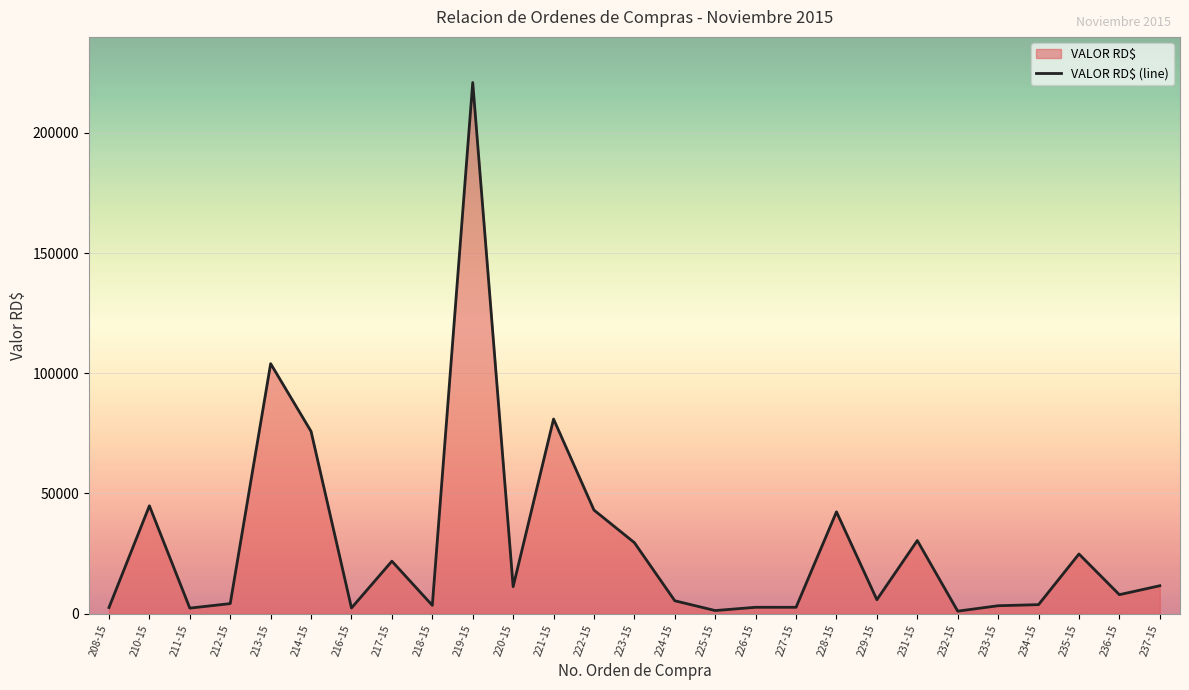

True or false: the data has more than 2 interior local peaks.

True